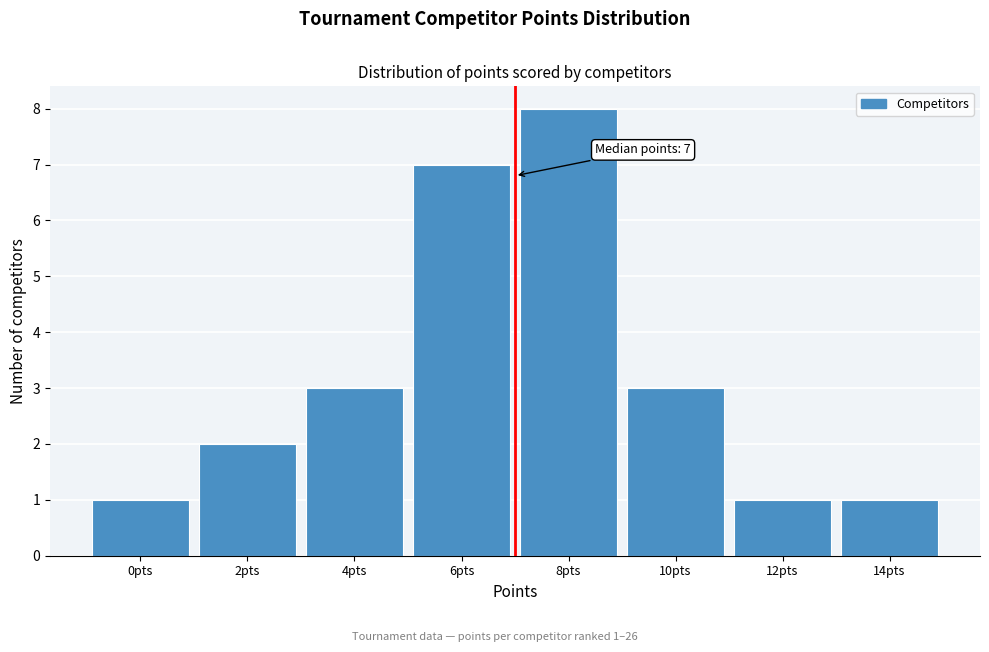

Which range on the x-axis has the tallest bar?

7 to 9